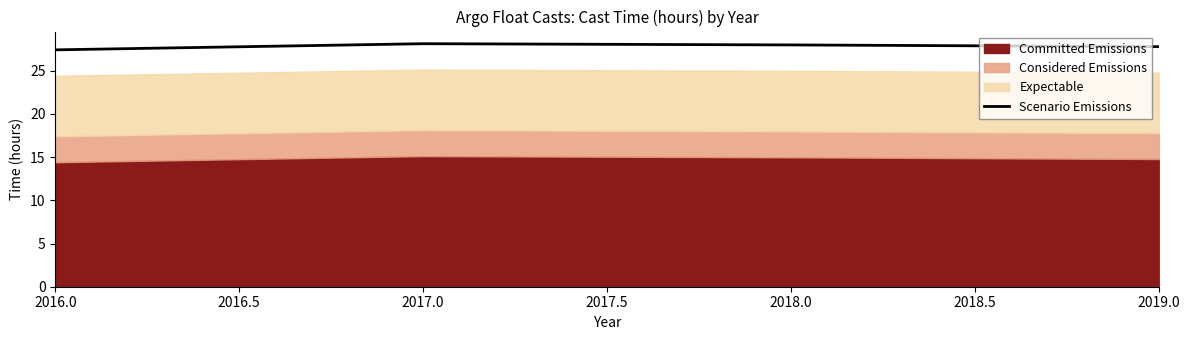

At which label is the value closest to 27?

2016.0